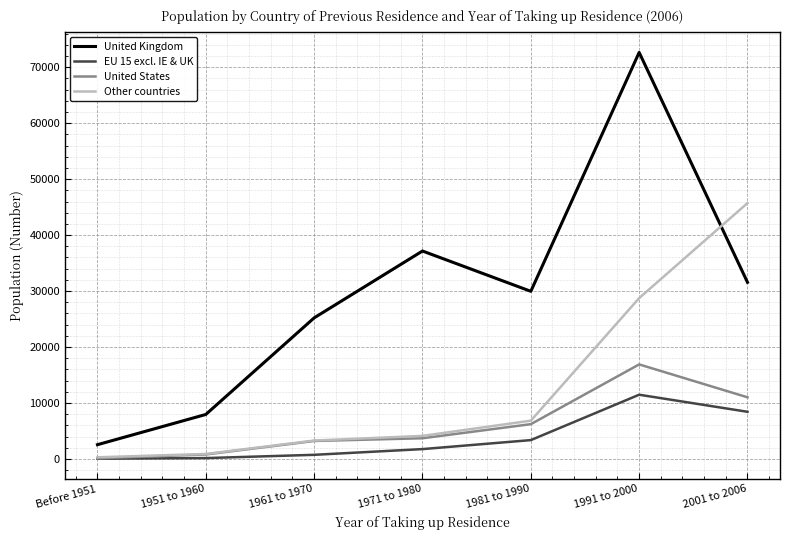

How many categories are shown in the chart?

7